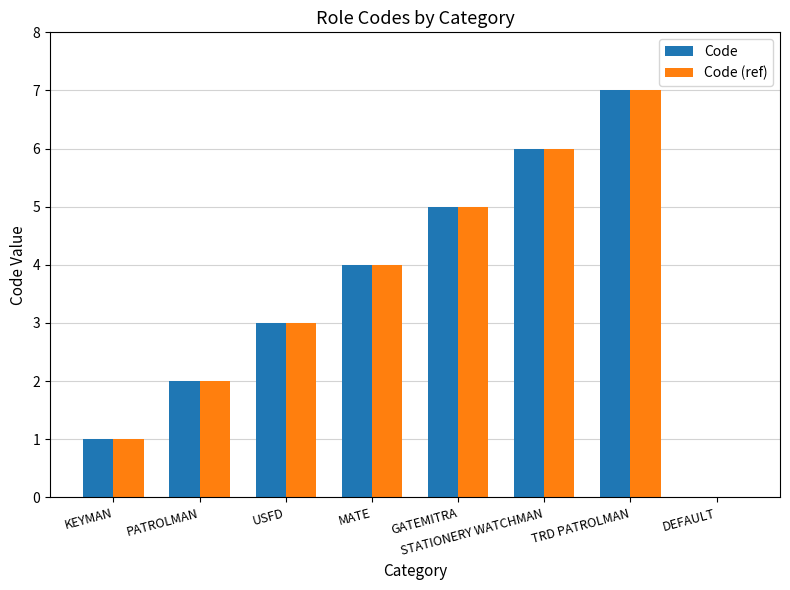

Count the Code (ref) values in the range 2 to 6.

5